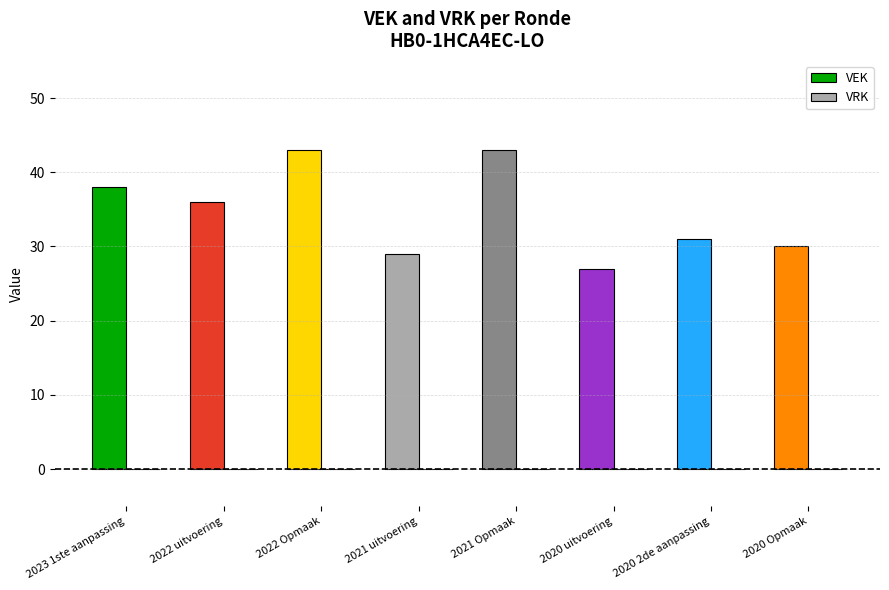

The value at 2022 uitvoering is 36. True or false?

True